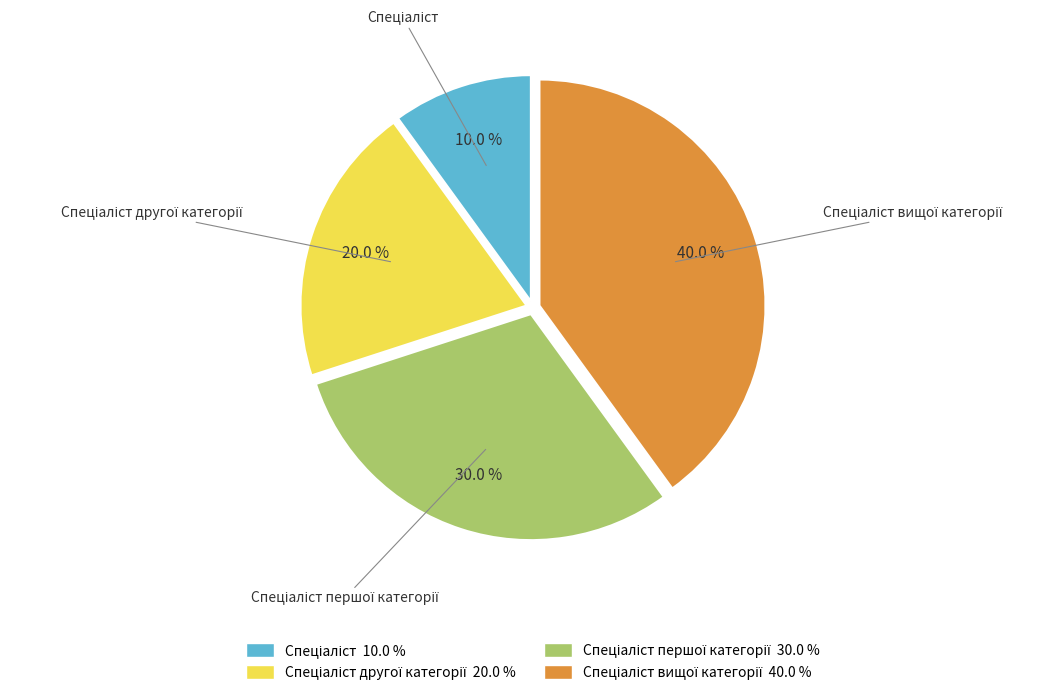

Is there any slice that represents more than half of the pie?

No